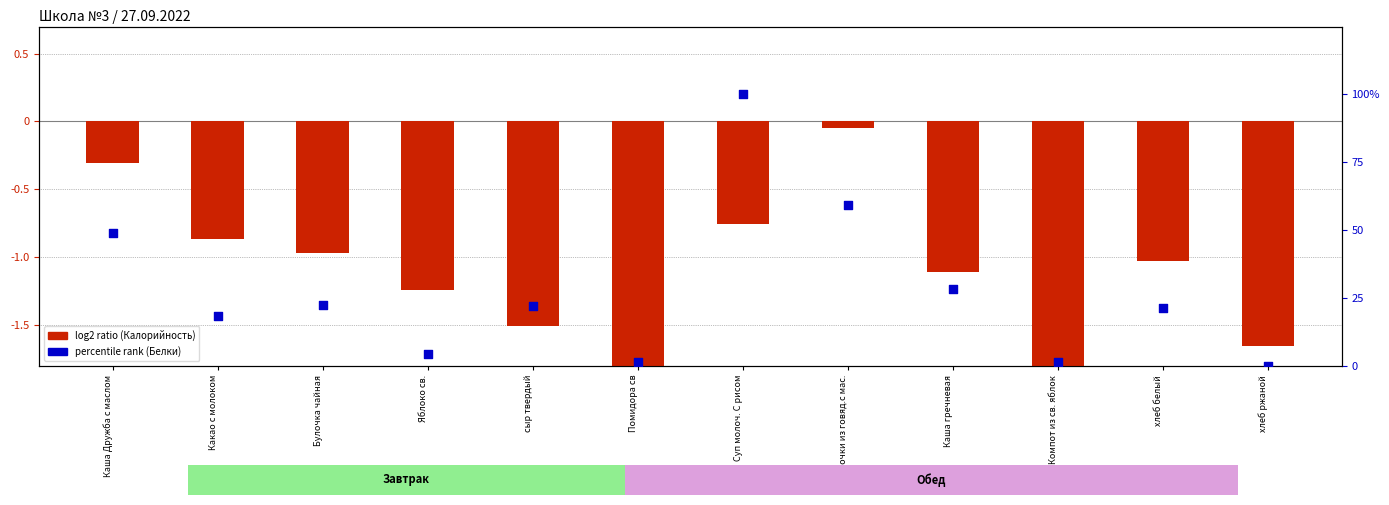

At how many categories does at least one series exceed 41?

3